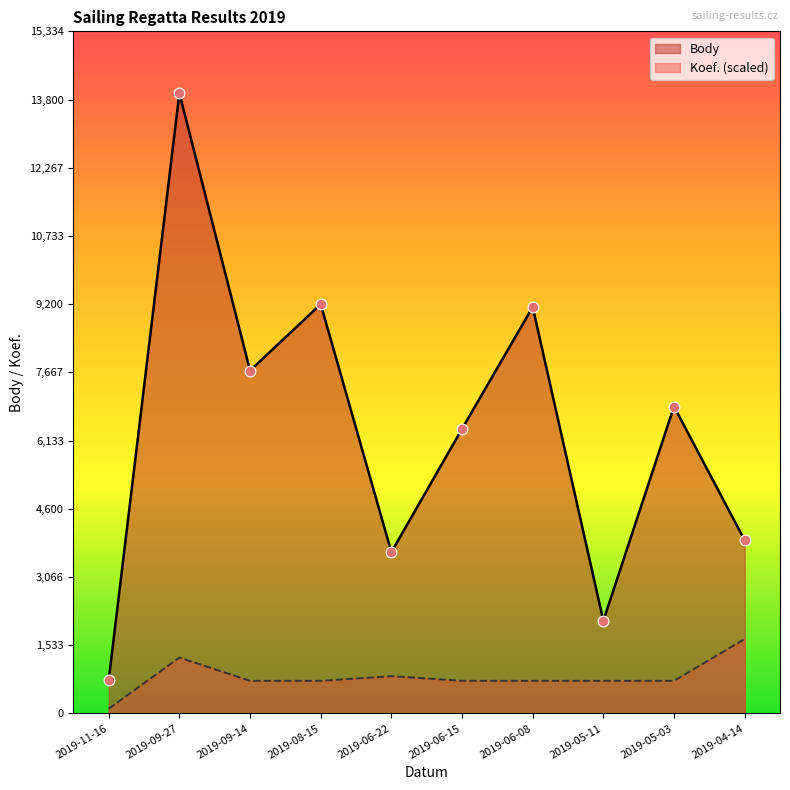

Which series has the largest Y range (max minus min)?

Body